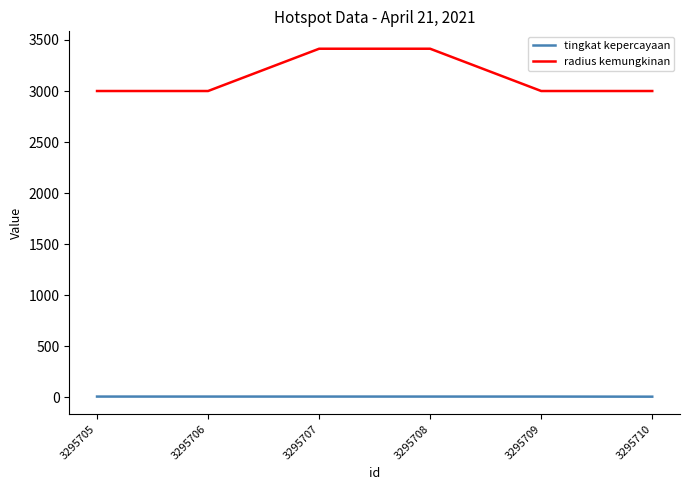

Rank the series at 3295706 from highest to lowest value.

radius kemungkinan, tingkat kepercayaan